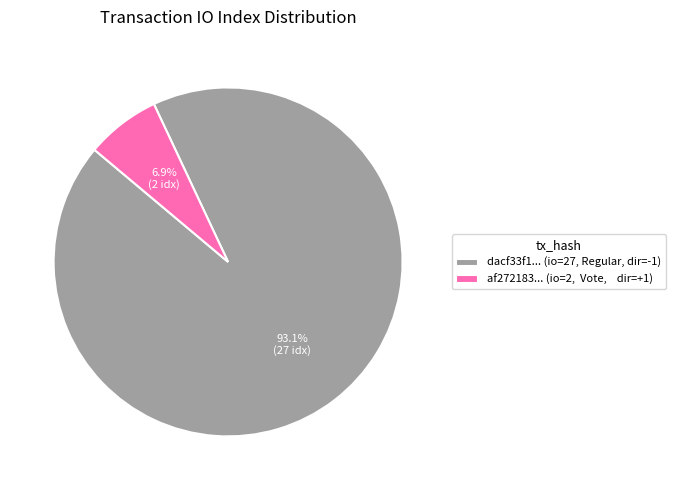

Is dacf33f1... (io=27, Regular, dir=-1) the majority of the pie?

Yes